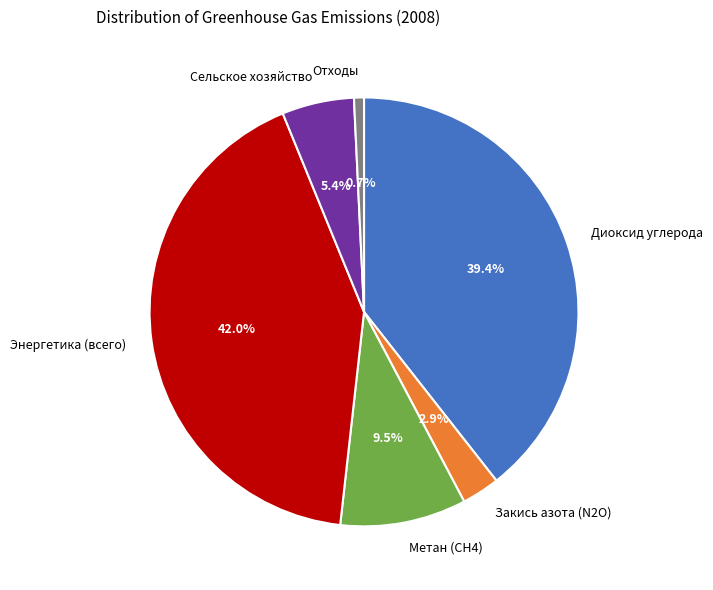

Does any single category account for the majority?

No